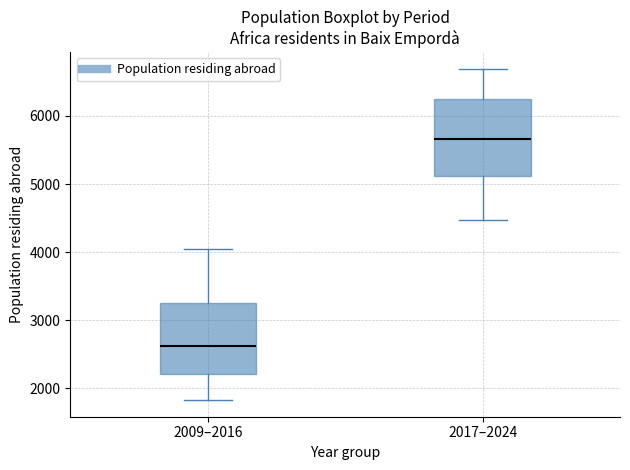

Reading left to right, transcribe this box plot: for each box, give where its median line is, the range the box spans, and where its two whiskers end, as read against the y-axis. The values are not printed on the chart, so give them approximately, as read against the axis.

2009–2016: median 2600, box 2200 to 3200, whiskers 1800 to 4000
2017–2024: median 5700, box 5100 to 6300, whiskers 4500 to 6700